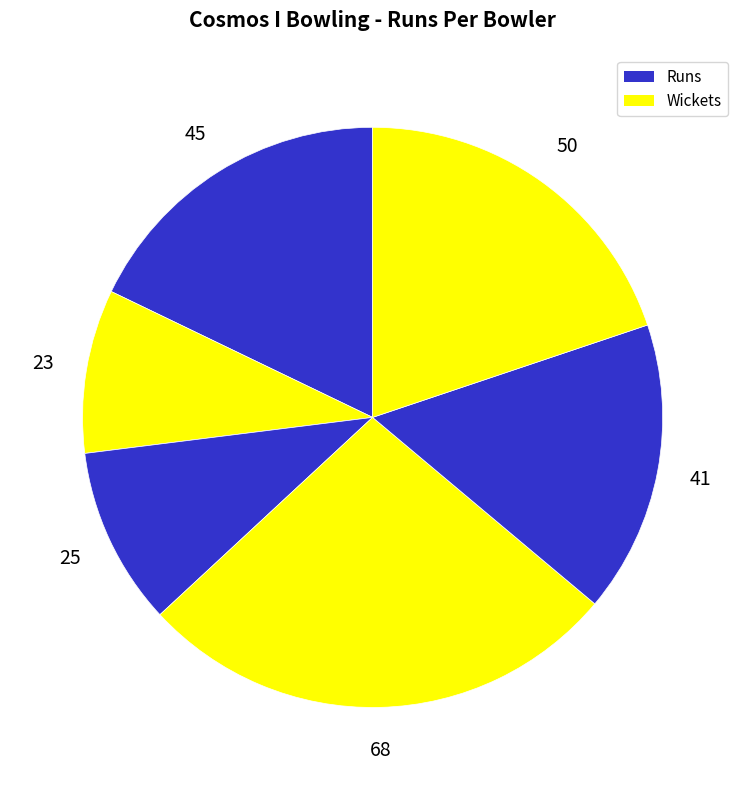

To the nearest percent, what is the average slice percentage?

17%